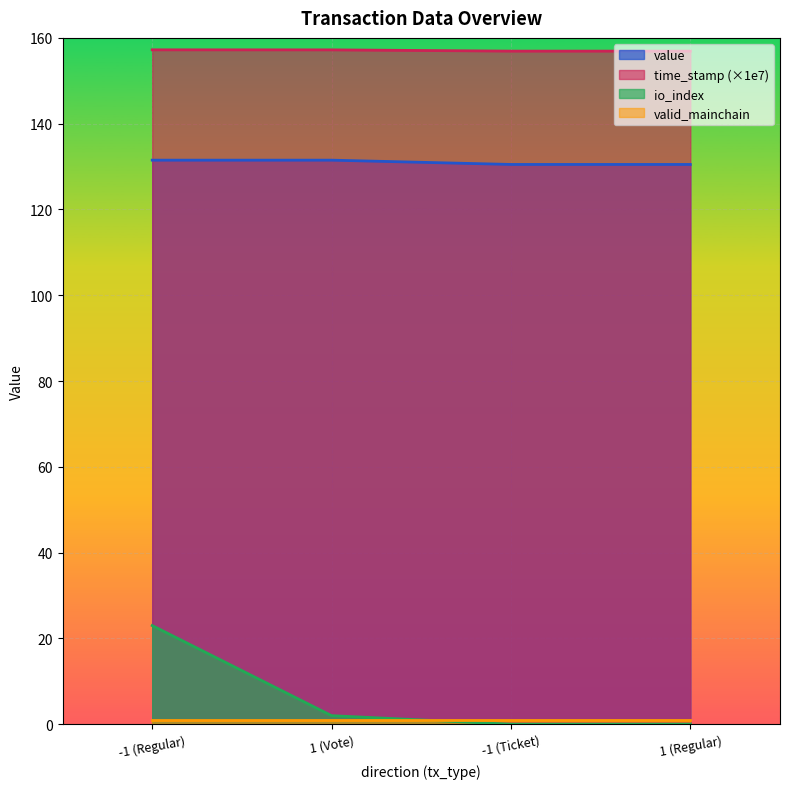

How many distinct data groups are displayed?

4